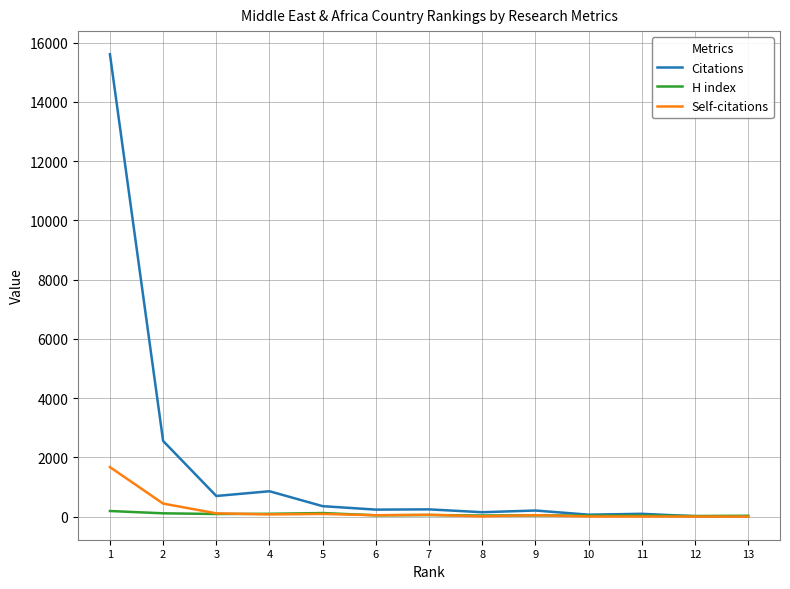

What are all the series names shown in the legend?

Citations, H index, Self-citations